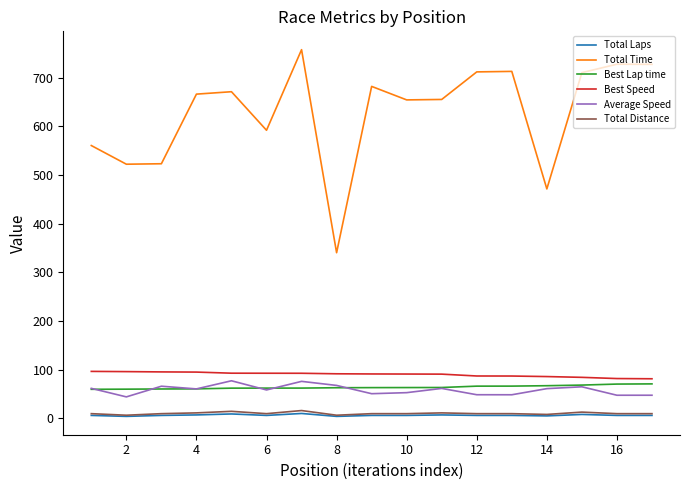

True or false: Total Time and Average Speed intersect in this chart.

False